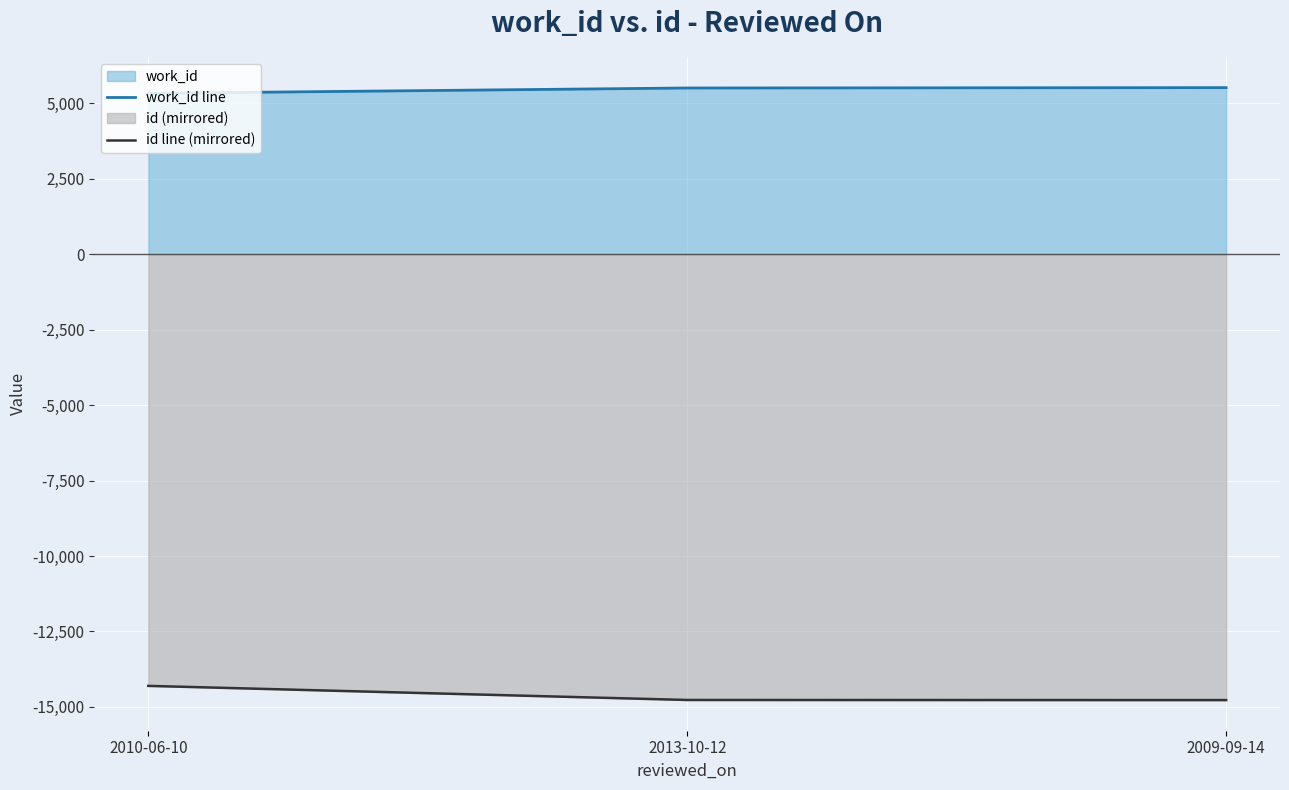

List the series in order of their peak value, lowest first.

id line (mirrored), work_id line